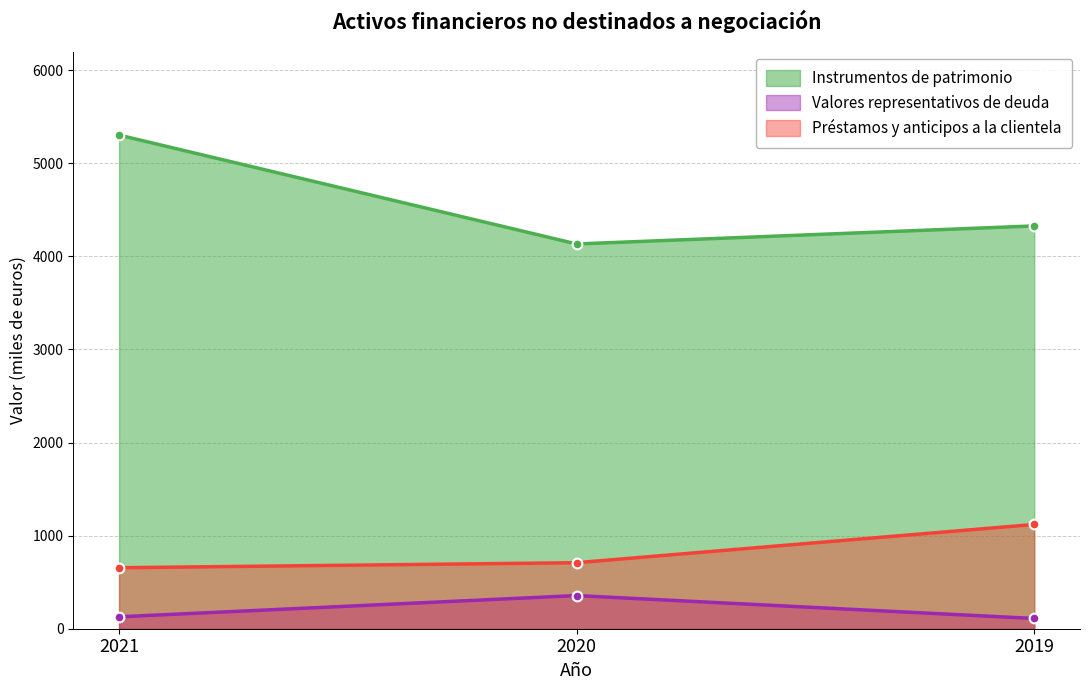

At which label does Valores representativos de deuda reach its minimum?

2019